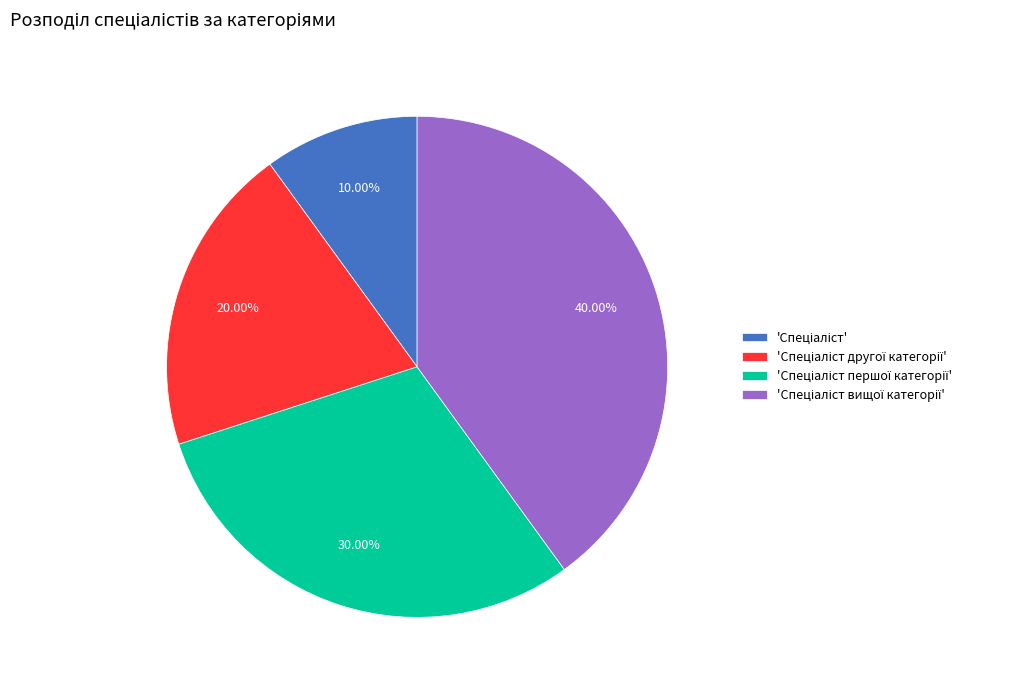

Is there any slice that represents more than half of the pie?

No